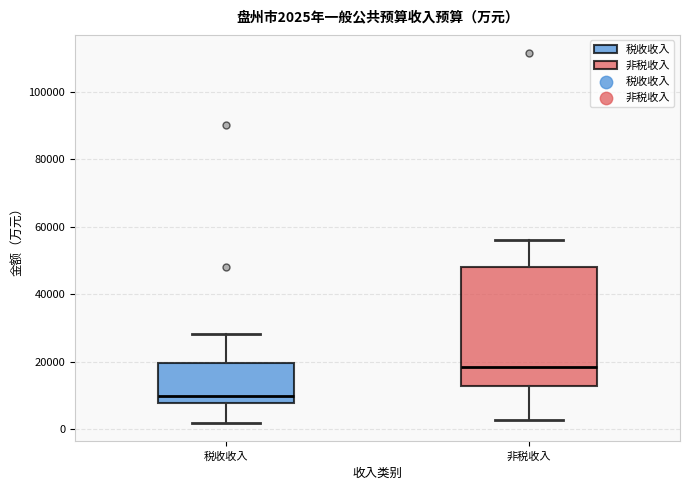

Which box has the highest median line?

非税收入